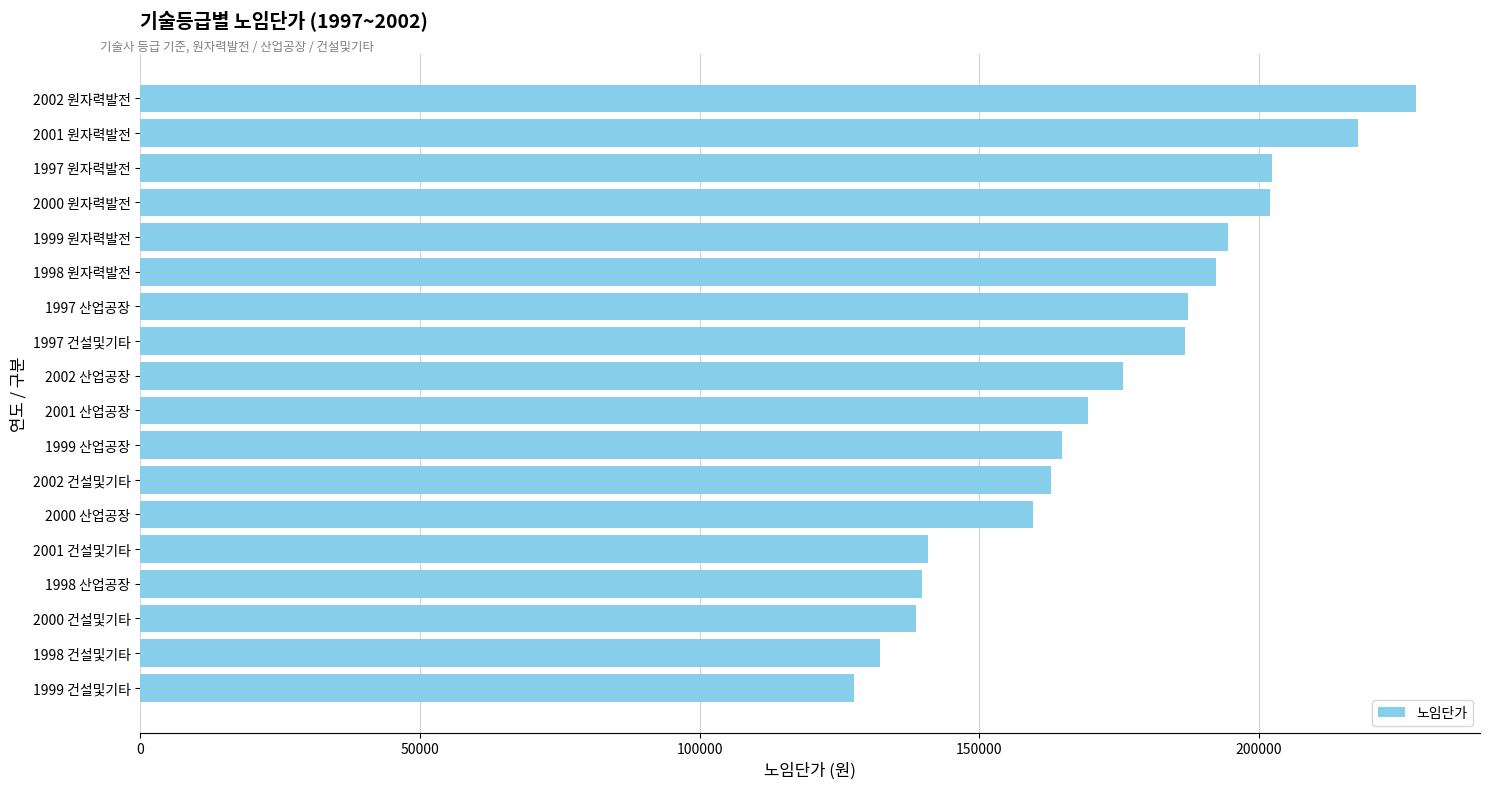

What is the sum of the values at 1997 원자력발전 and 1998 산업공장?

342105